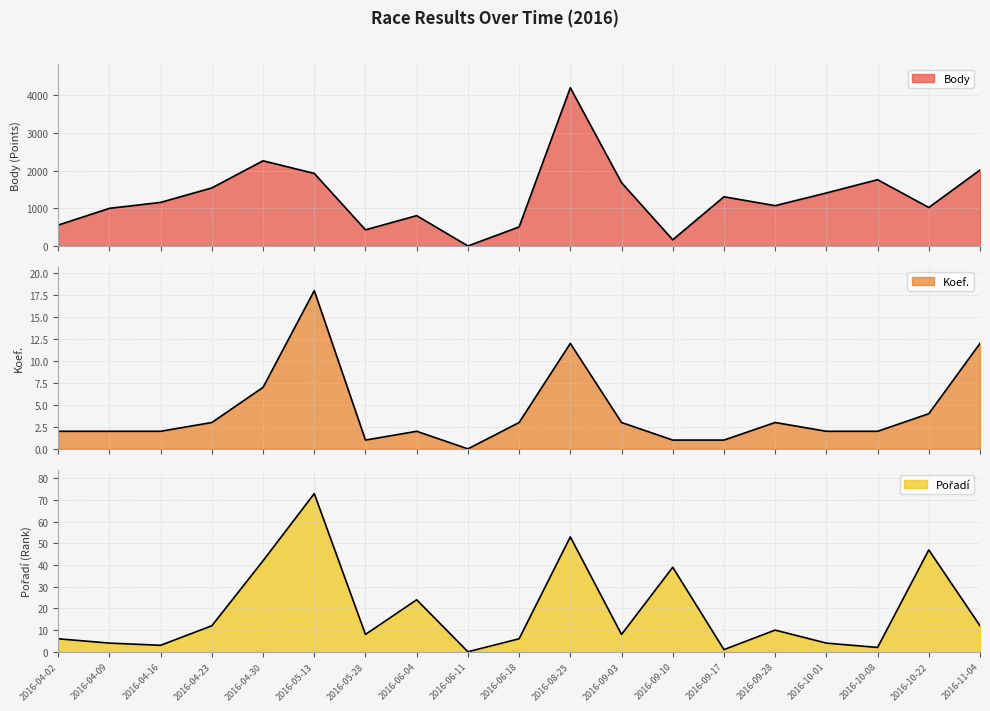

At which label is Koef. closest to 9?

2016-04-30